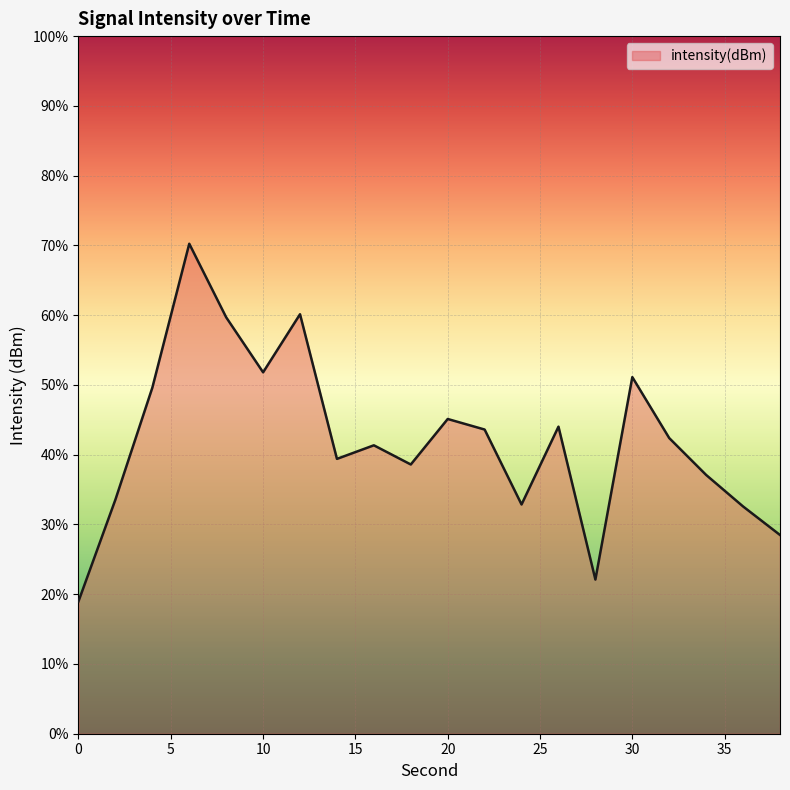

What is the maximum value shown in the chart?

70.2